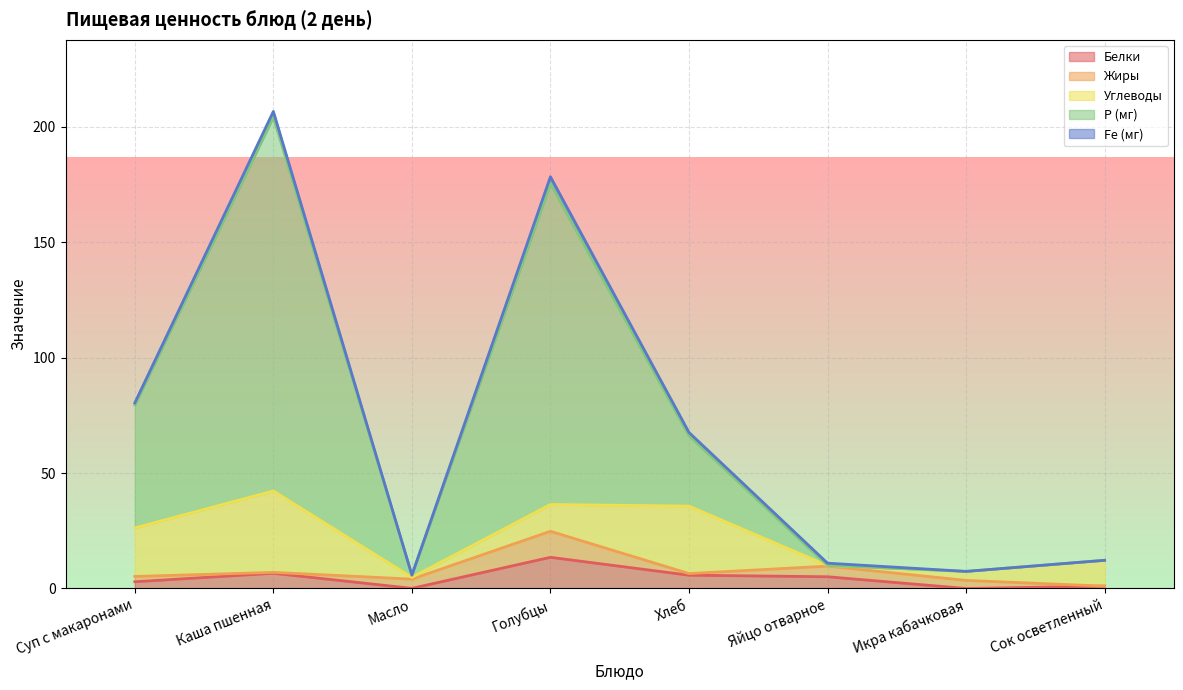

Rank the series by their maximum value, from lowest to highest.

Fe (мг), Жиры, Белки, Углеводы, Р (мг)